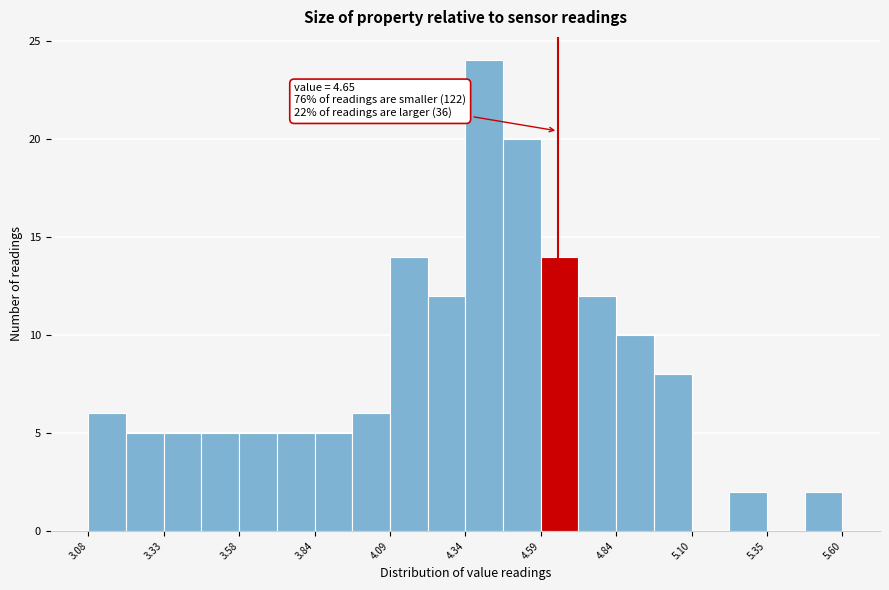

Read against the x-axis, roughly where is the centre of the tallest bar?

4.40